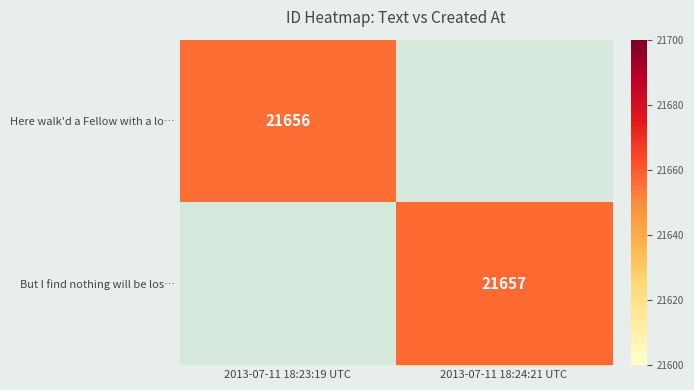

True or false: But I find nothing will be los… has a value of 5785 at 2013-07-11 18:24:21 UTC.

False